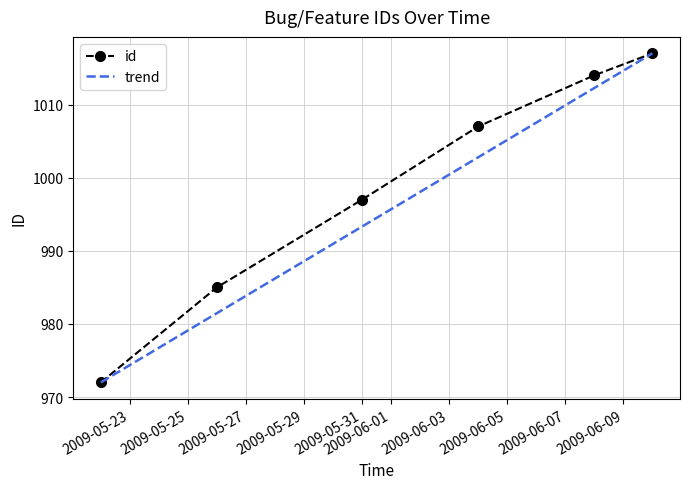

The chart shows a value of 1014 at 2009-06-08. True or false?

True